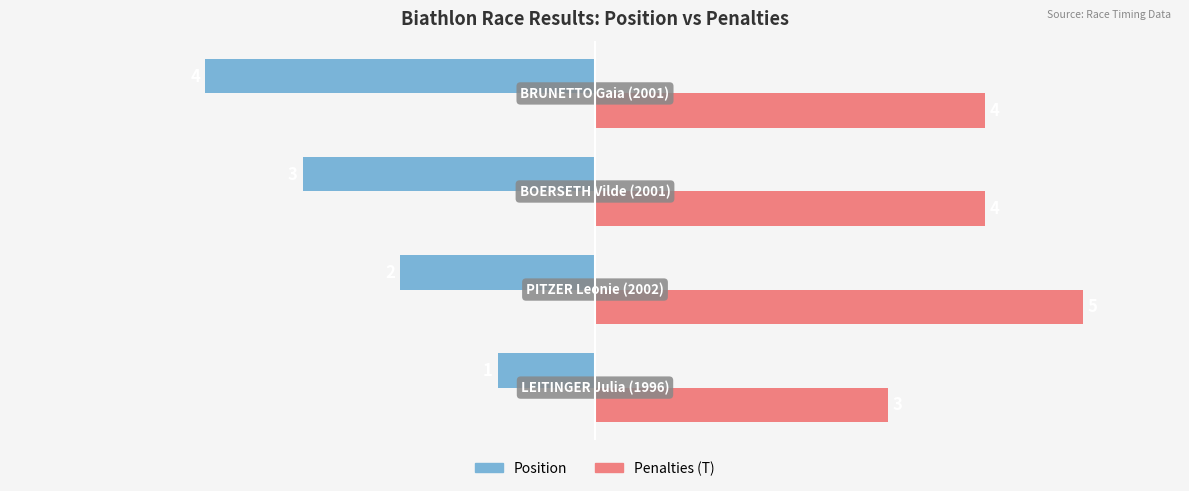

Which series has the largest total across all categories?

Penalties (T)